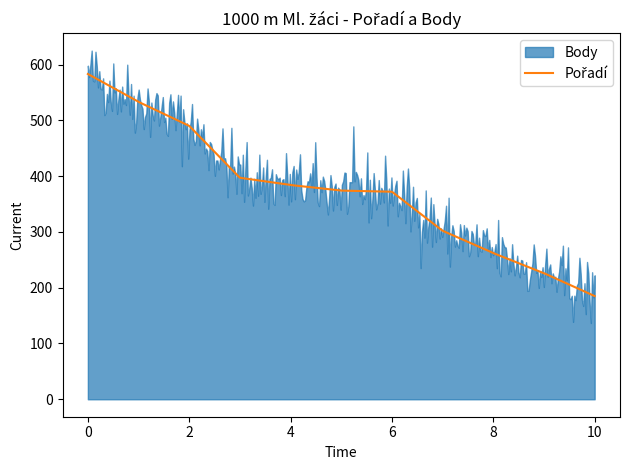

What are all the series names shown in the legend?

Pořadí, Body